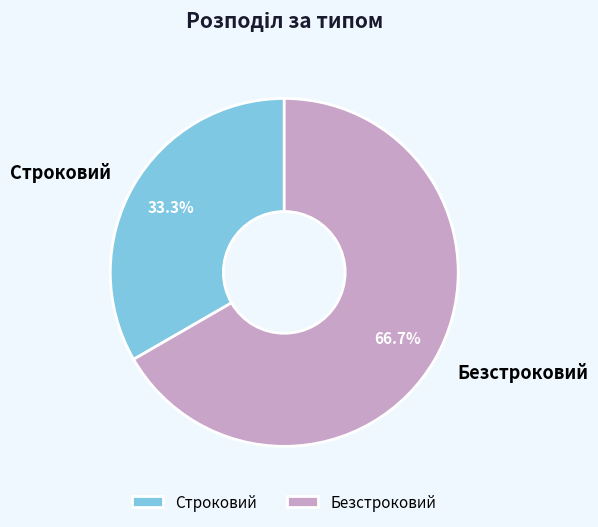

Which category accounts for the majority?

Безстроковий